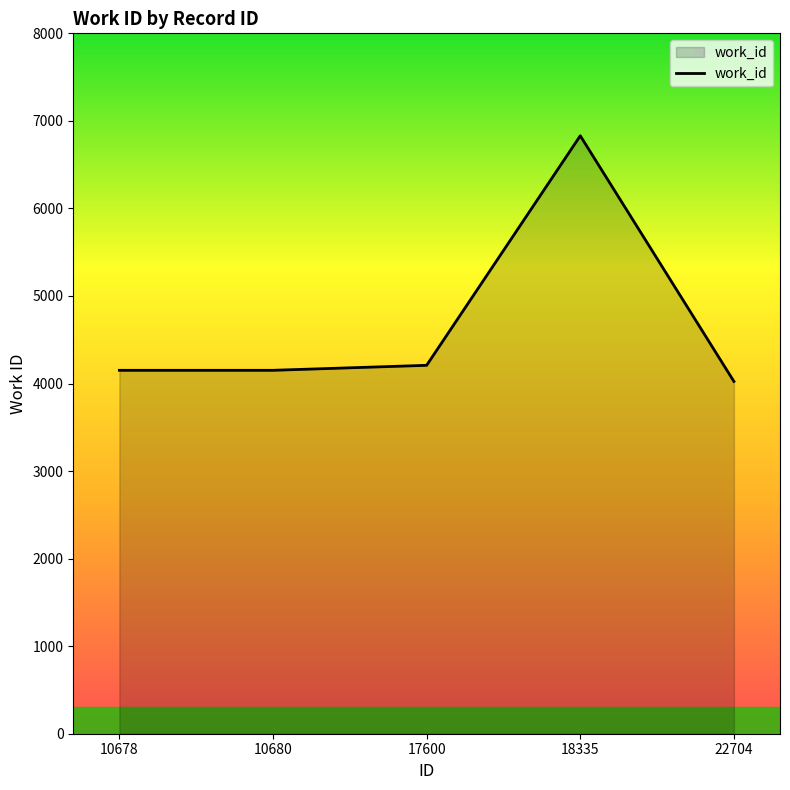

What is the ratio of the value at 22704 to the value at 18335?

0.6